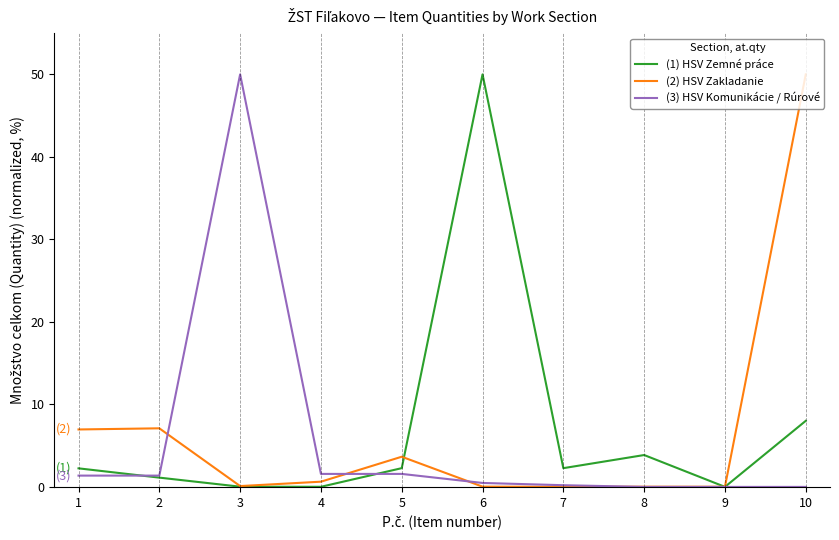

How many interior local valleys does the (1) HSV Zemné práce series have?

3